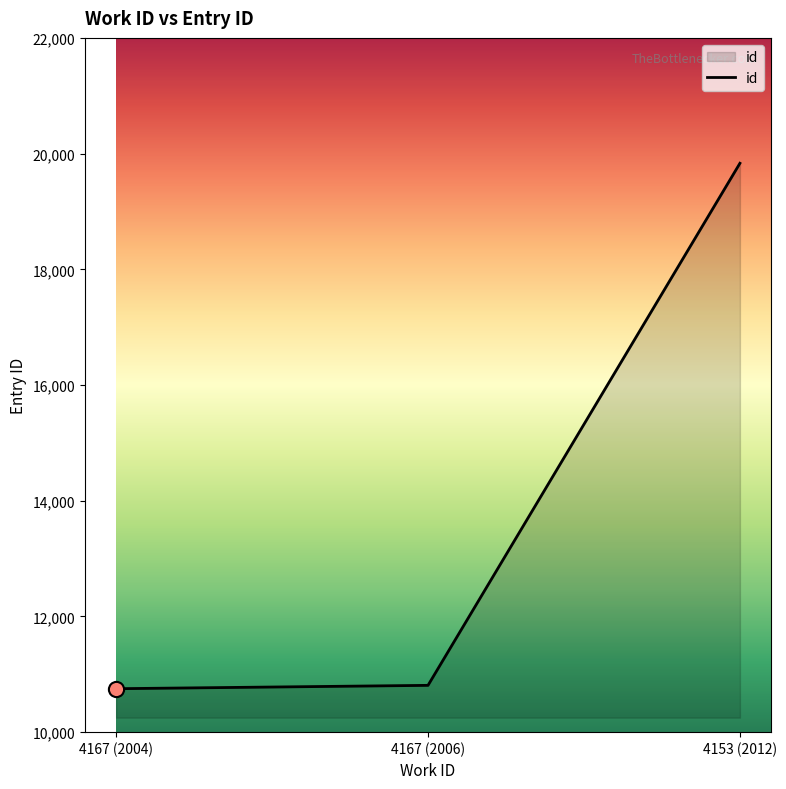

What is the ratio of the value at 4167 (2004) to the value at 4167 (2006)?

1.0